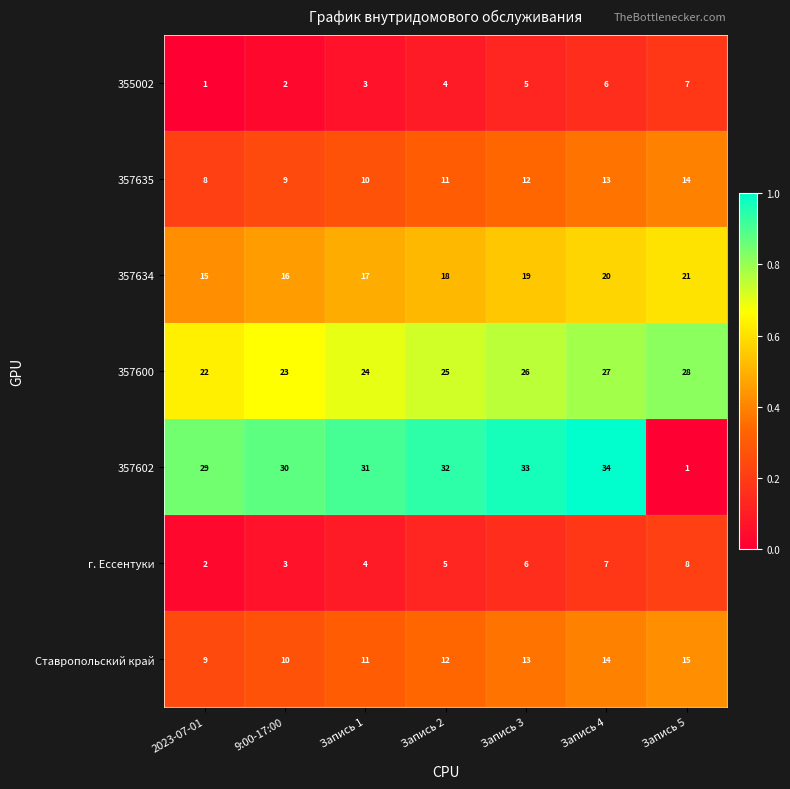

At which category is the sum across all series the highest?

Запись 4